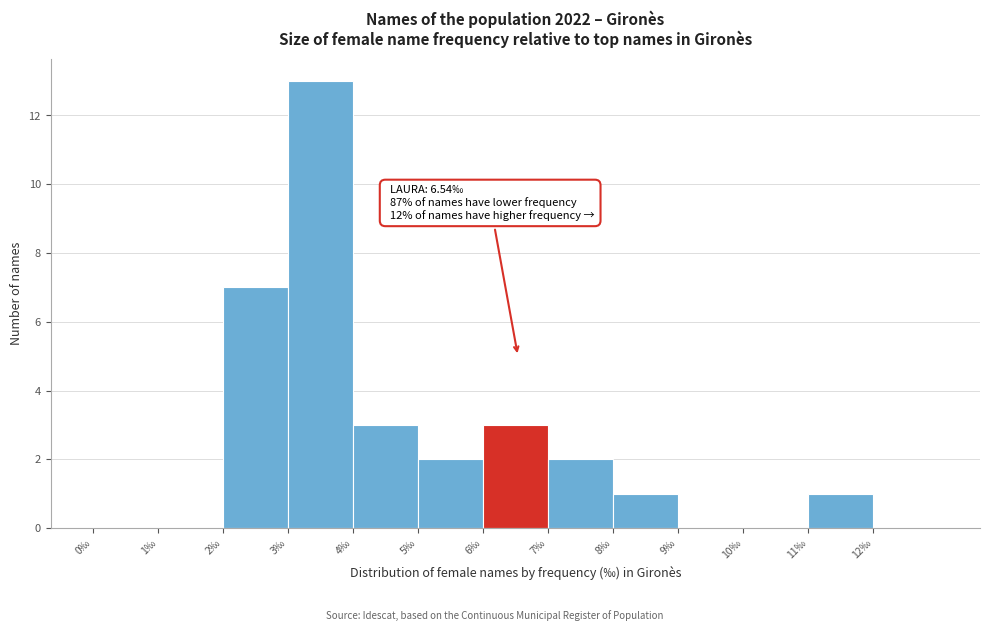

Over which range of the x-axis is the bar tallest?

3 to 4